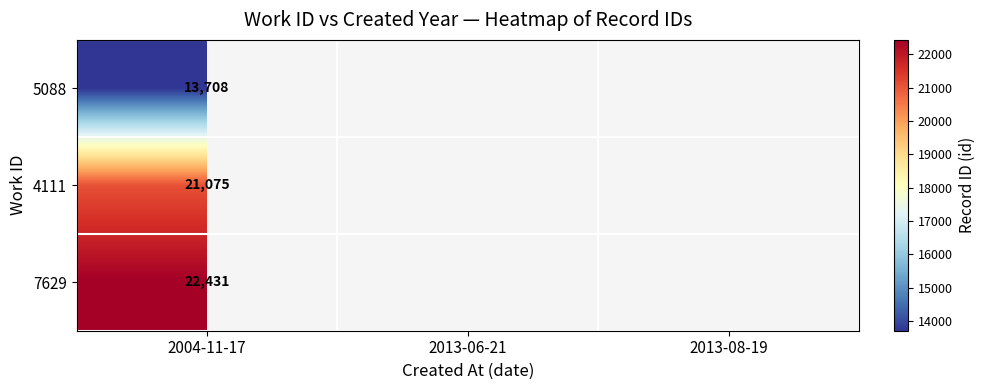

What is the difference between the highest and lowest values at 2004-11-17?

8723